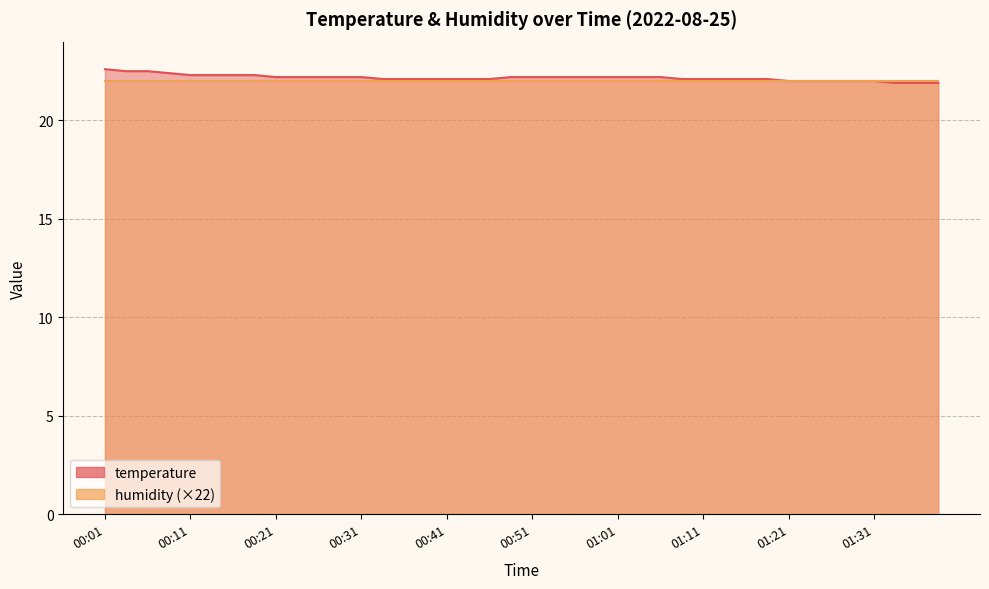

What is the sum of all values?

886.6